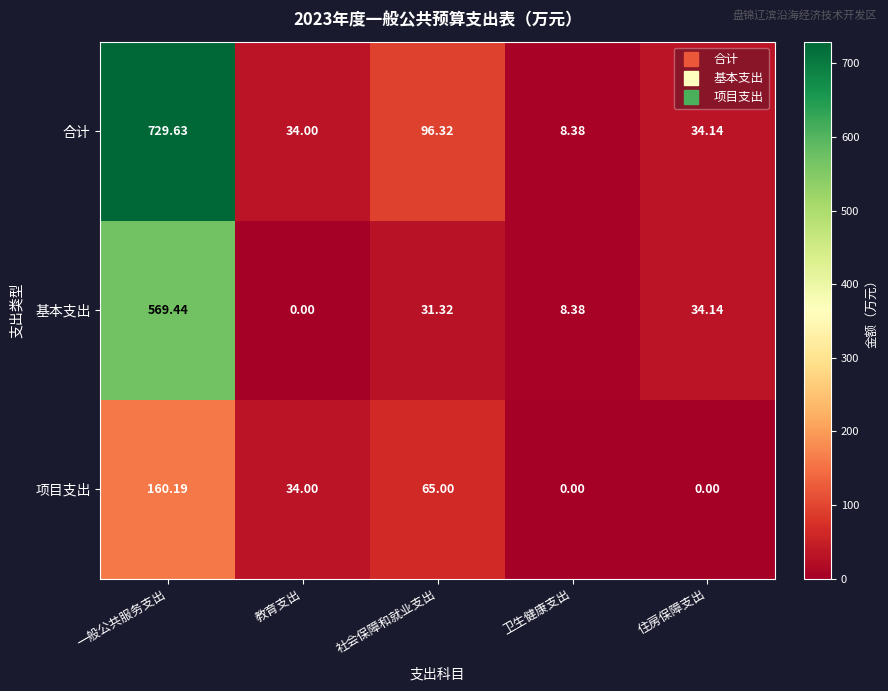

Rank the series by their maximum value, from highest to lowest.

合计, 基本支出, 项目支出